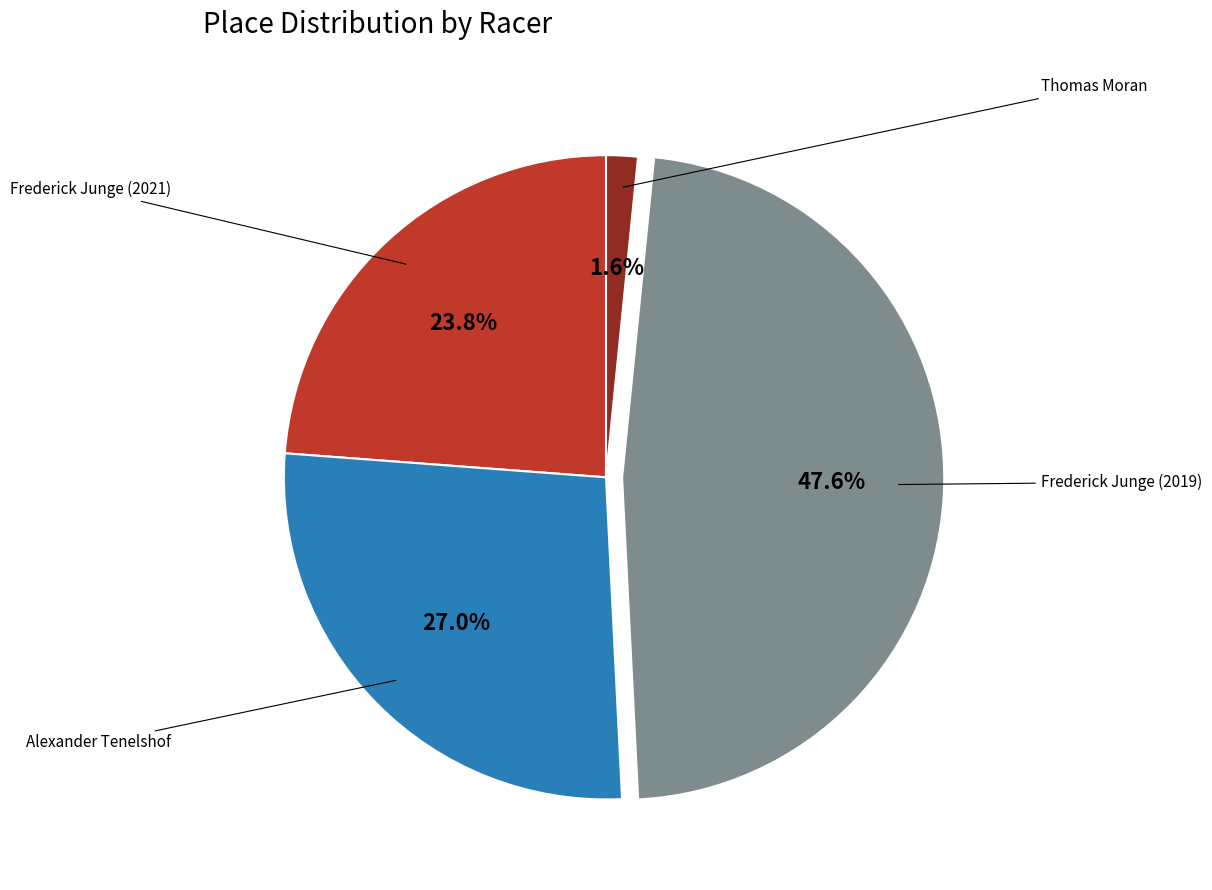

How many slices are in this pie chart?

4